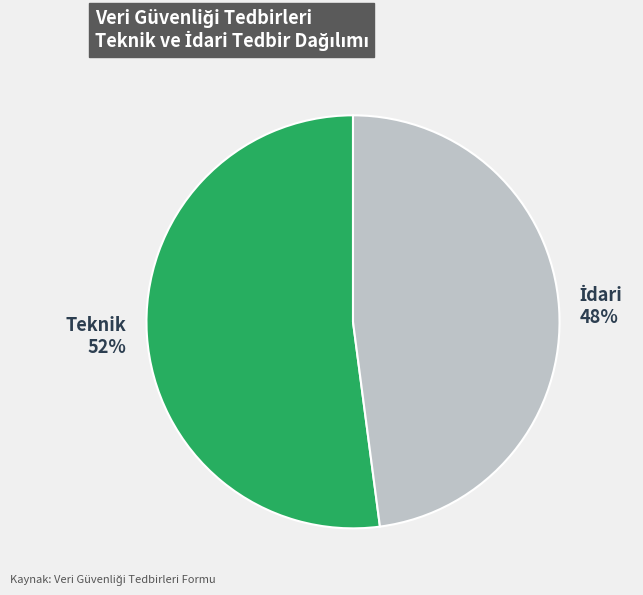

Does any single category account for the majority?

Yes